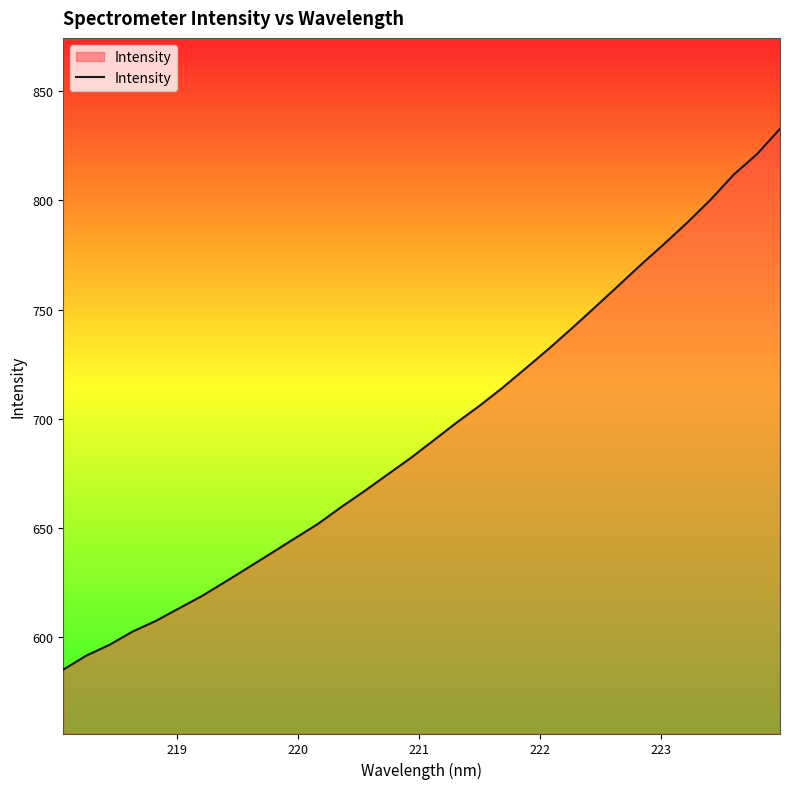

What is the minimum value shown in the chart?

585.0